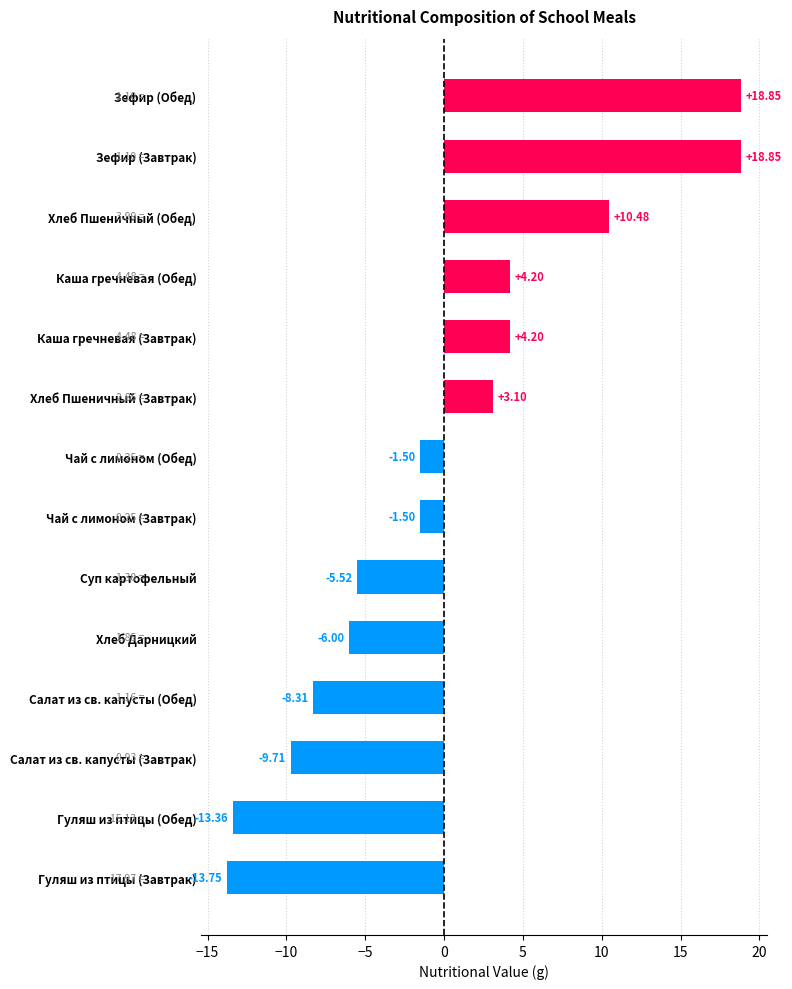

At which label is the value closest to 2?

Хлеб Пшеничный (Завтрак)